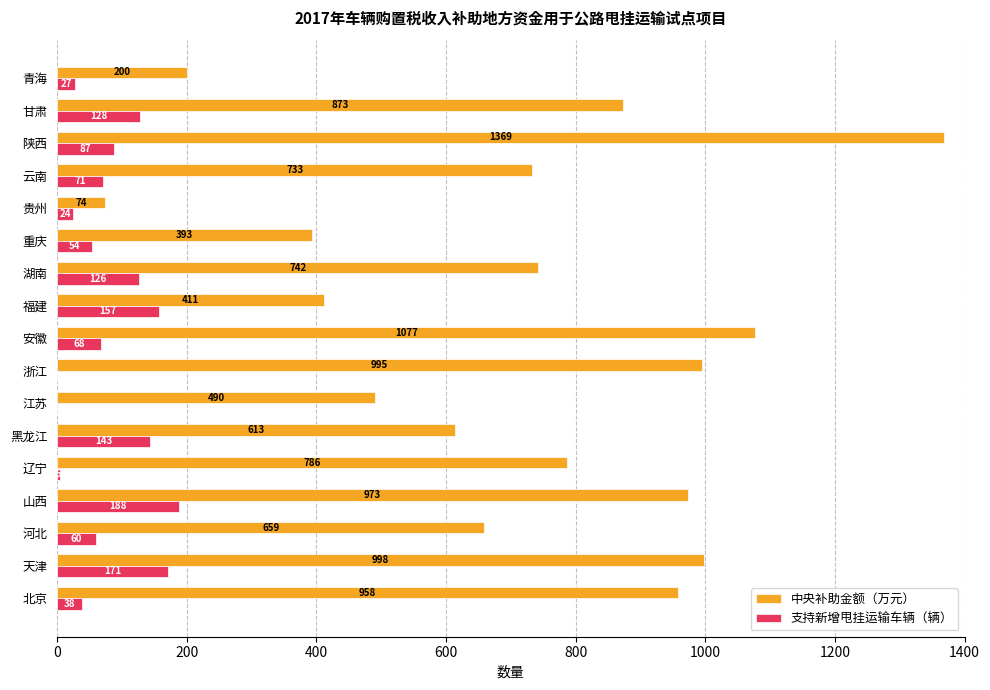

What is the maximum value shown in the chart?

1369